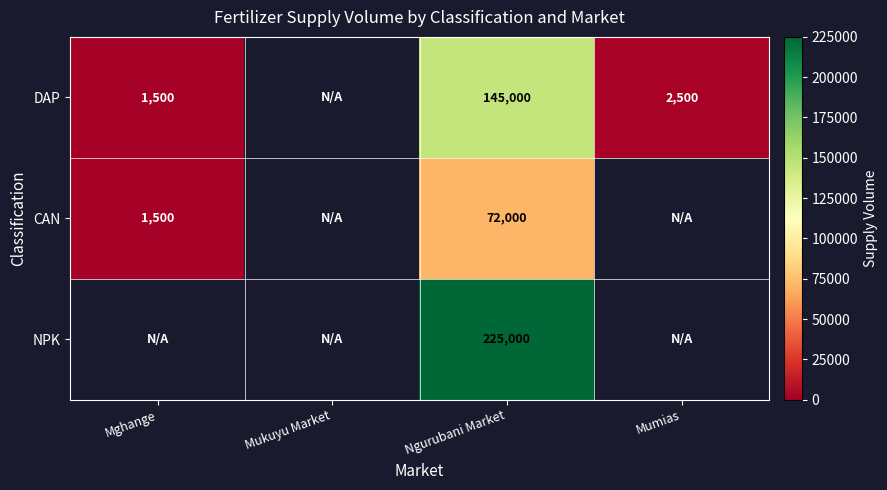

True or false: DAP has a value of 145000 at Ngurubani Market.

True